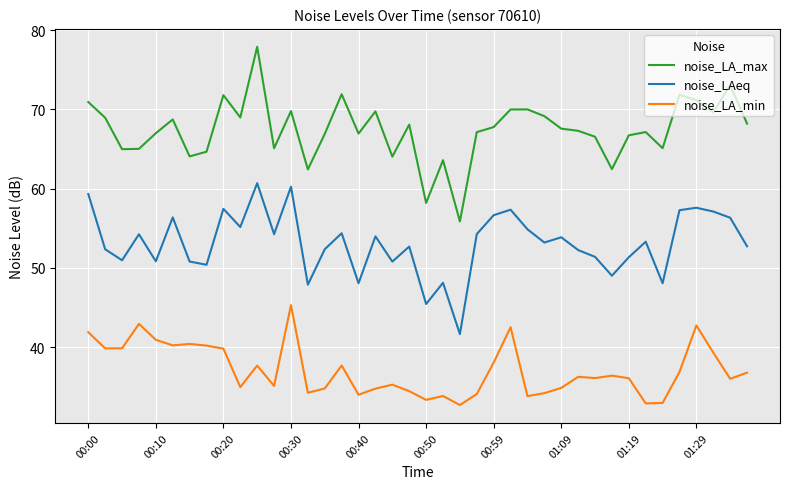

What is the difference between the maximum and minimum values in the noise_LA_max series?

22.0